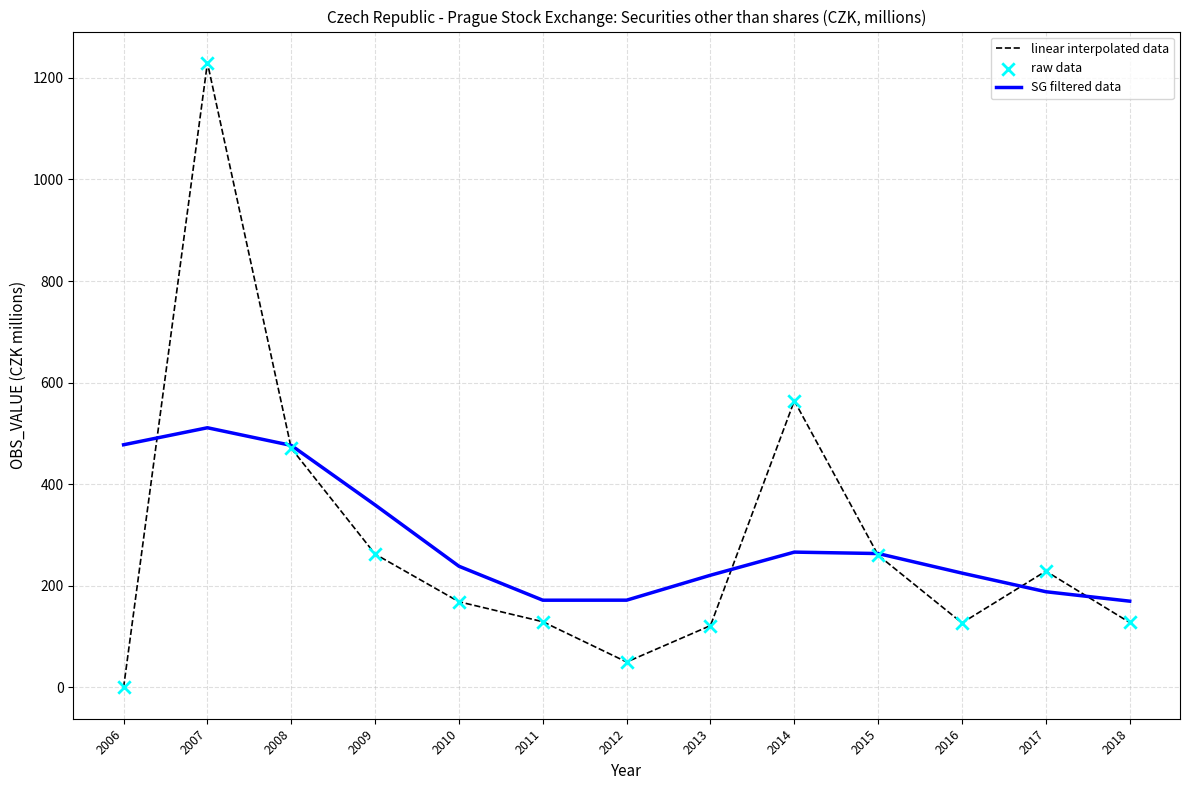

At how many categories does at least one series exceed 449?

4